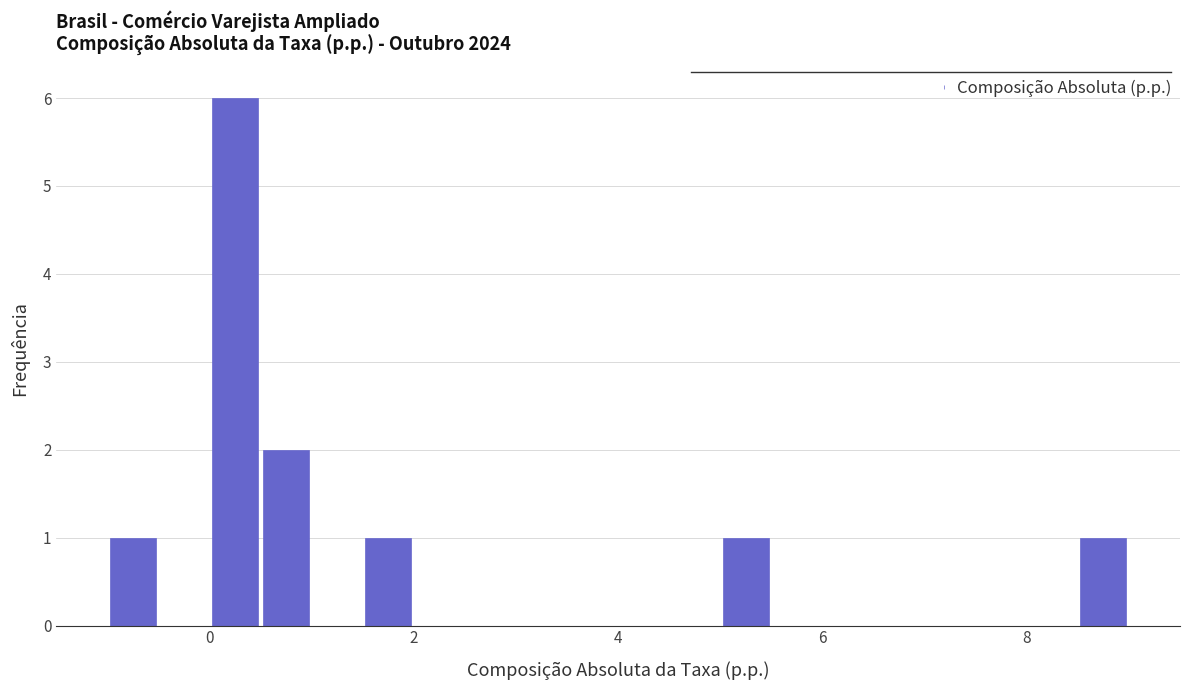

Around what value on the x-axis is the tallest bar? Give the approximate position of its centre, as read against the axis.

0.2